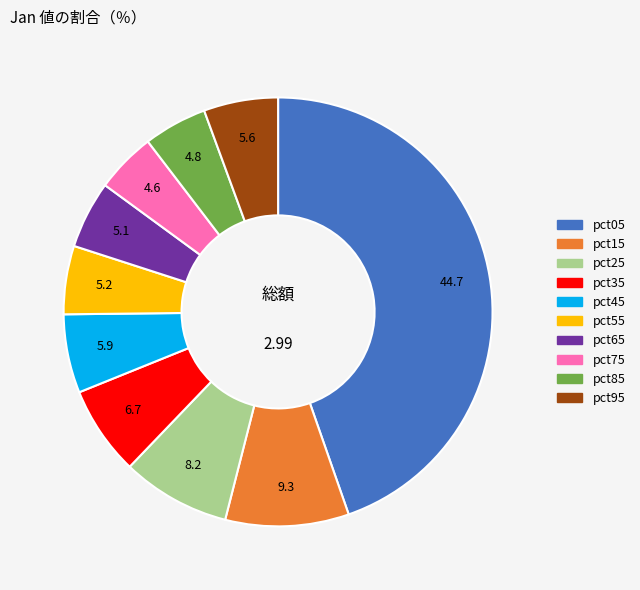

Does pct95 represent more than half of the total?

No